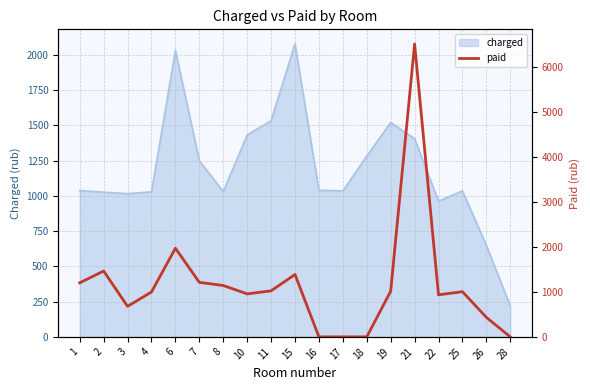

How many values are below 1002?

9